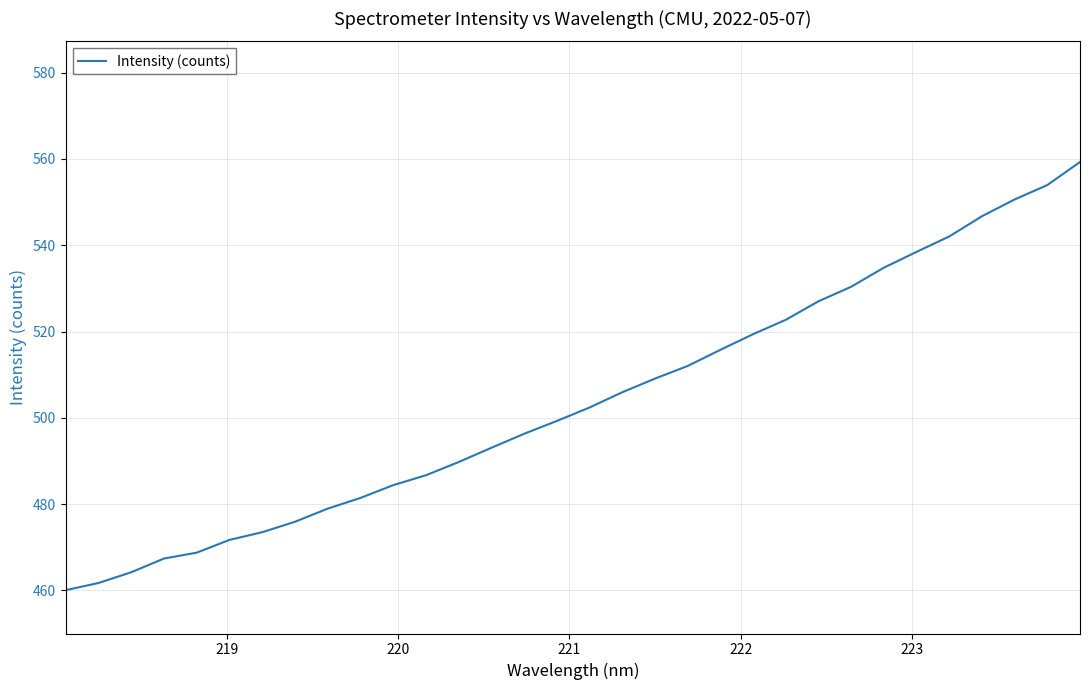

What is the difference between the maximum and minimum values?

99.3